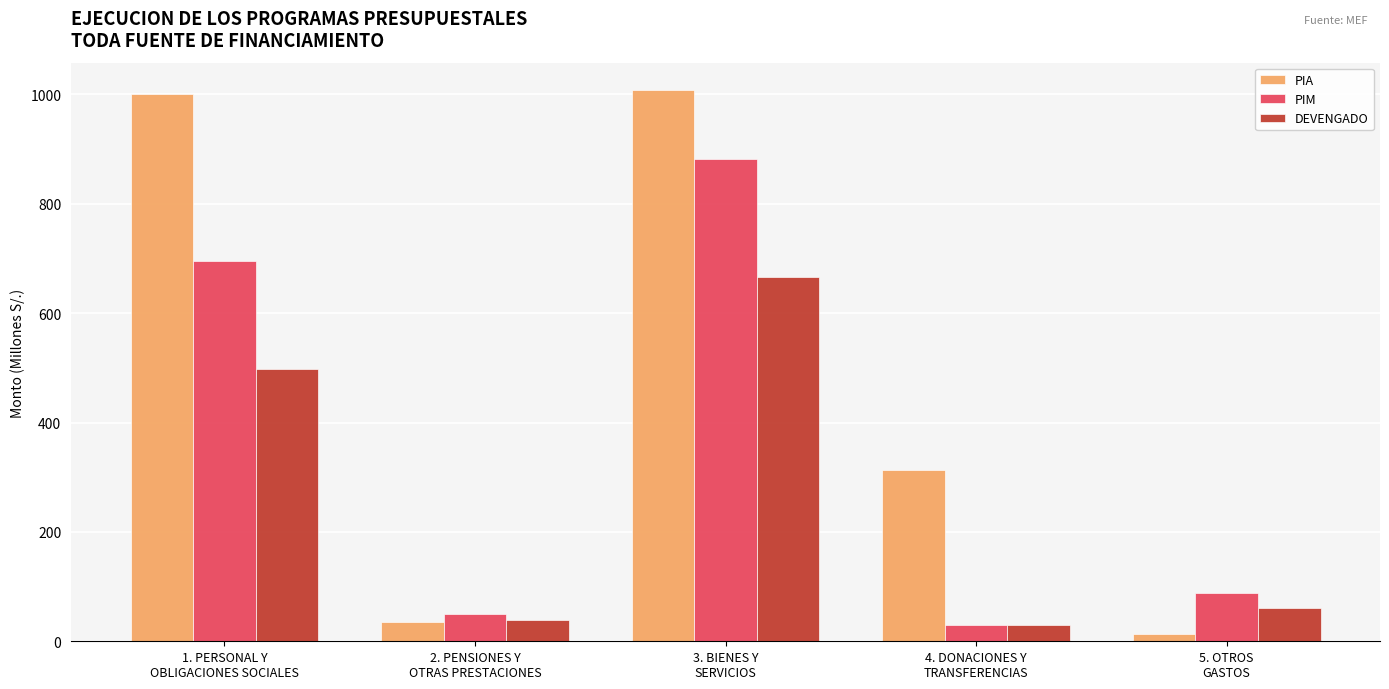

List the labels in order of DEVENGADO value, smallest first.

4. DONACIONES Y
TRANSFERENCIAS, 2. PENSIONES Y
OTRAS PRESTACIONES, 5. OTROS
GASTOS, 1. PERSONAL Y
OBLIGACIONES SOCIALES, 3. BIENES Y
SERVICIOS